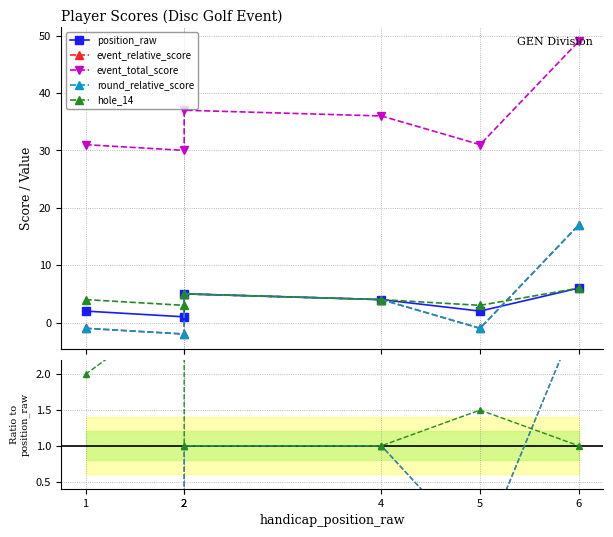

How many lines are shown in the chart?

5